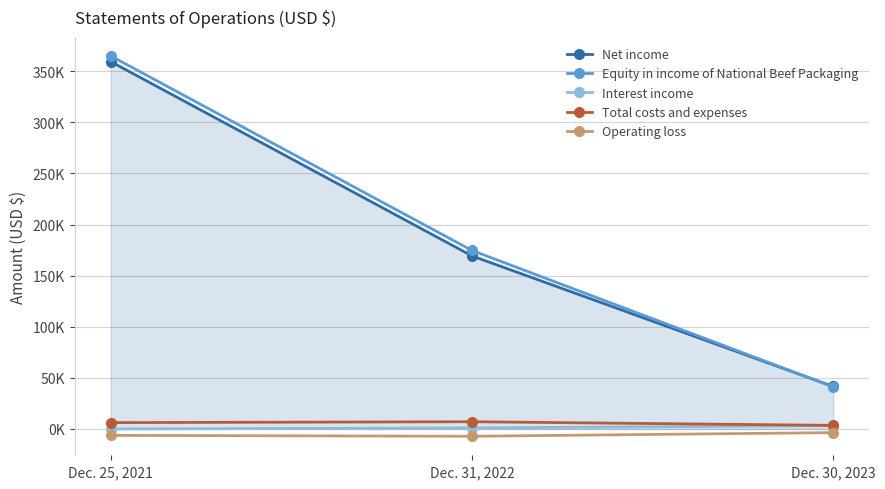

At which category does the chart reach its peak across all series?

Dec. 25, 2021